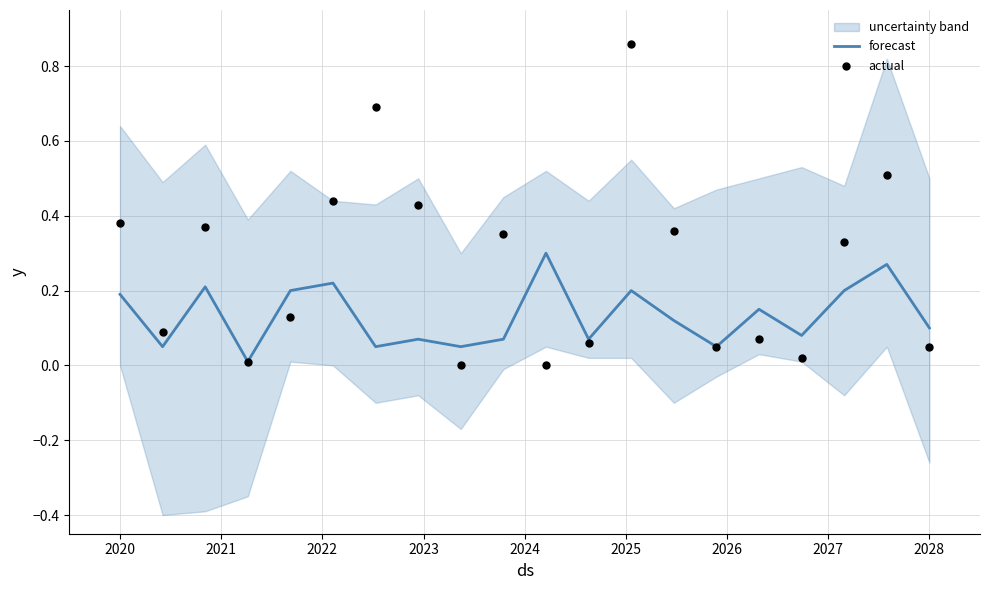

At how many categories does at least one series exceed 0?

20